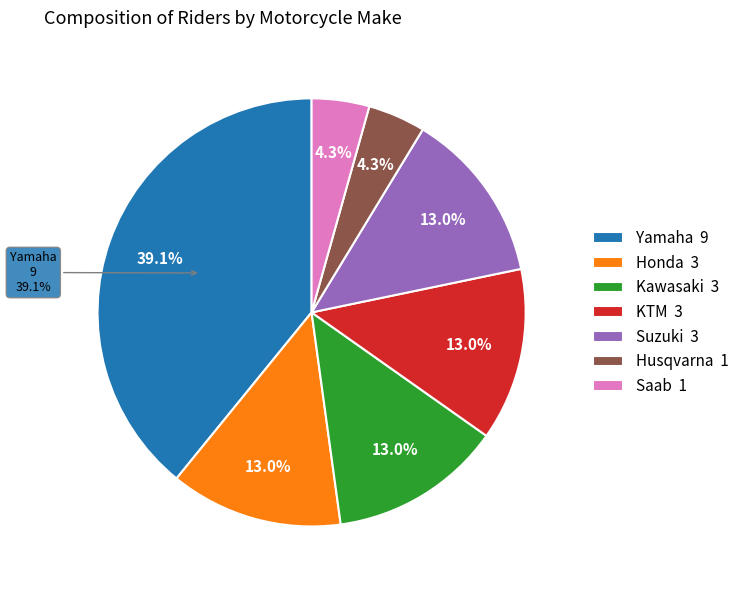

True or false: KTM accounts for 4% of the total.

False